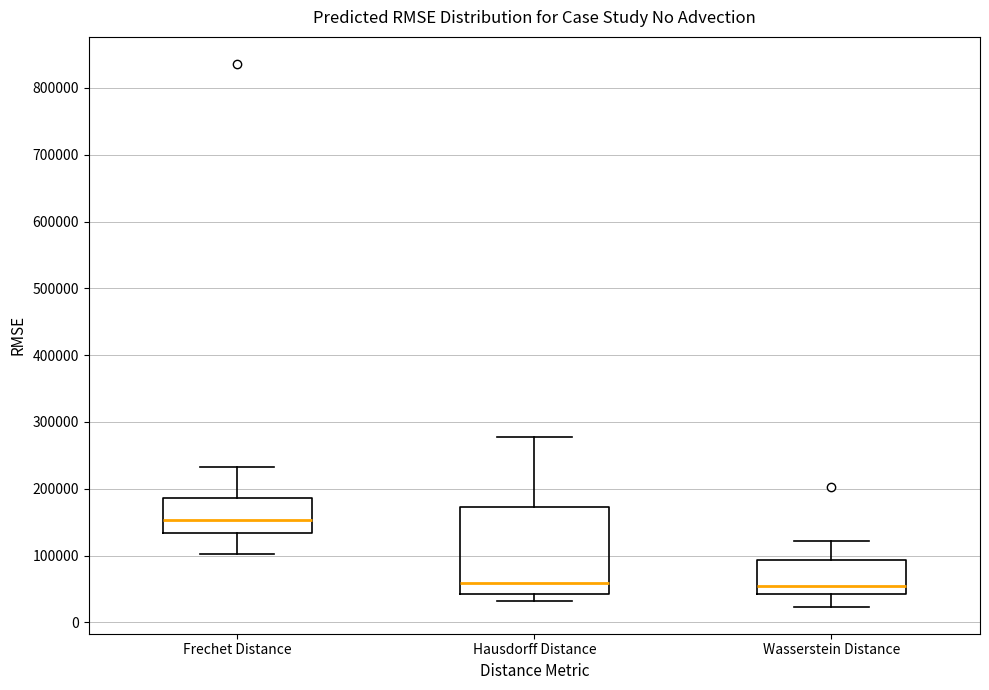

Reading left to right, transcribe this box plot: for each box, give where its median line is, the range the box spans, and where its two whiskers end, as read against the y-axis. The values are not printed on the chart, so give them approximately, as read against the axis.

Frechet Distance: median 150000, box 130000 to 190000, whiskers 100000 to 230000
Hausdorff Distance: median 60000, box 40000 to 170000, whiskers 30000 to 280000
Wasserstein Distance: median 50000, box 40000 to 90000, whiskers 20000 to 120000